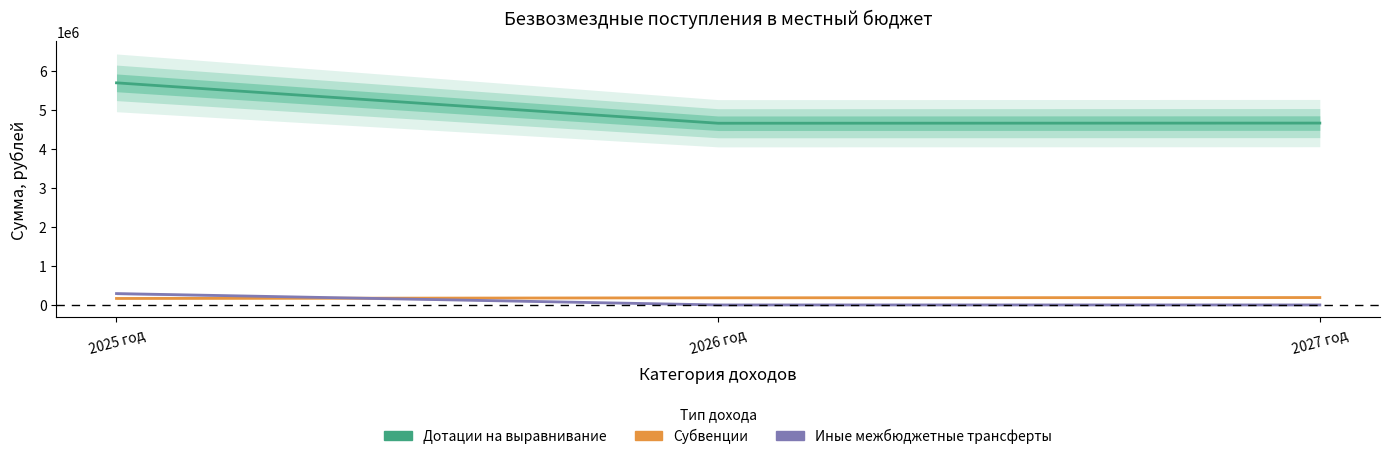

Between 2025 год and 2026 год, which series saw the biggest shift?

Дотации на выравнивание